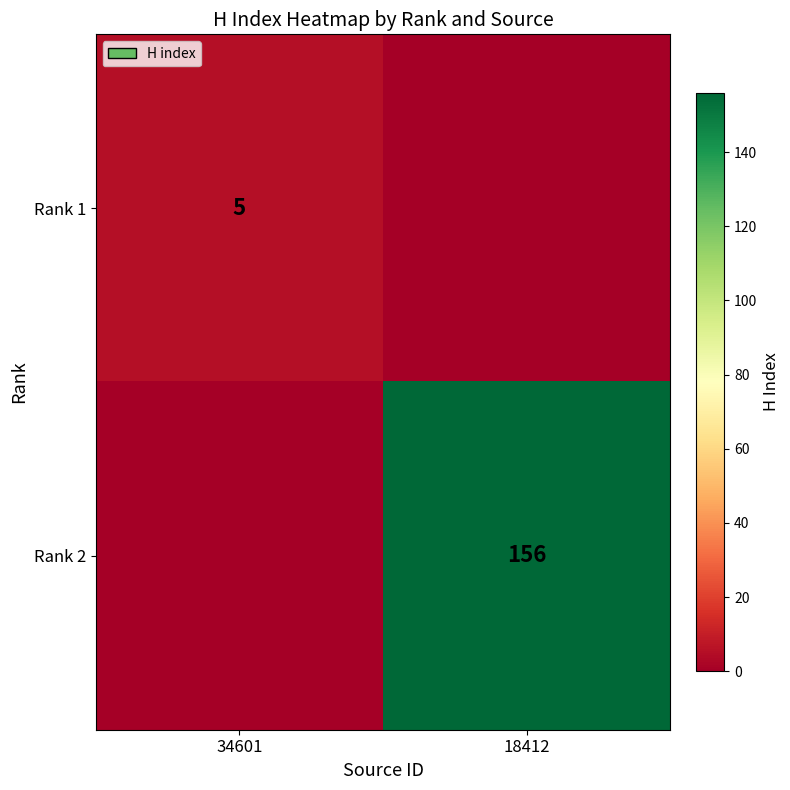

The Rank 2 series shows 156 at 18412. True or false?

True